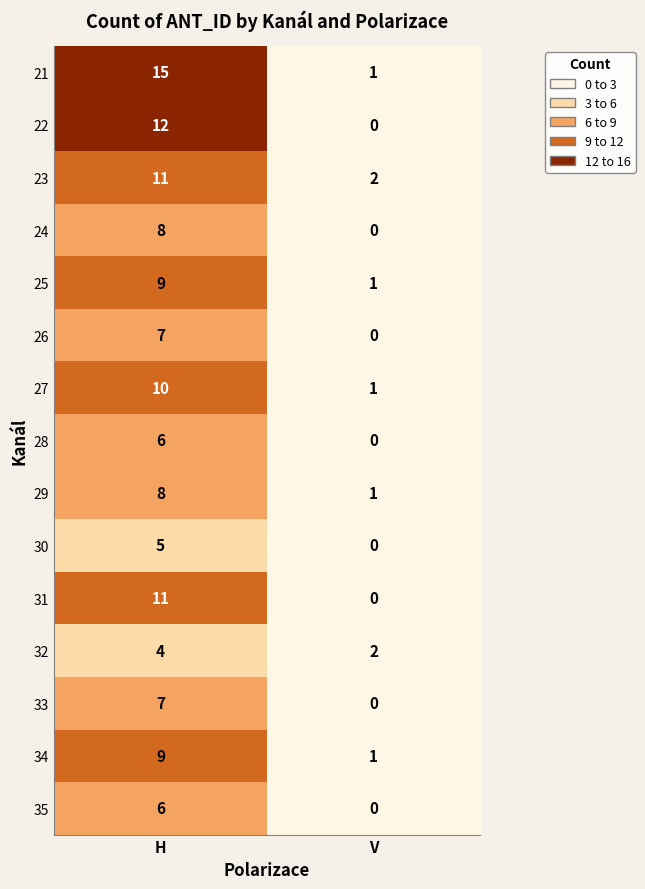

At which label does 25 reach its peak?

H